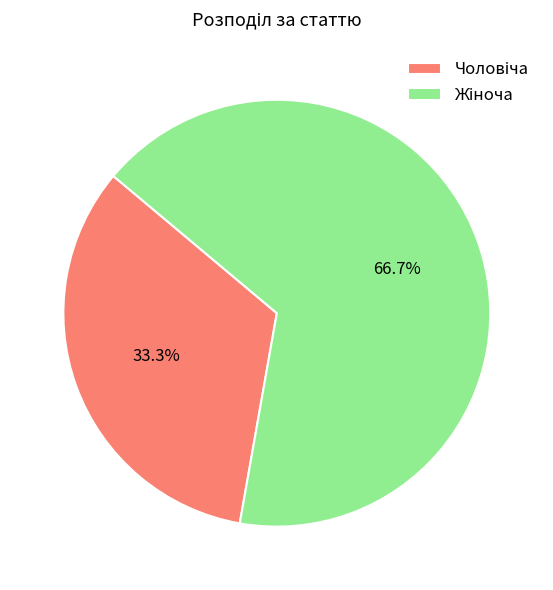

Does any single category account for the majority?

Yes